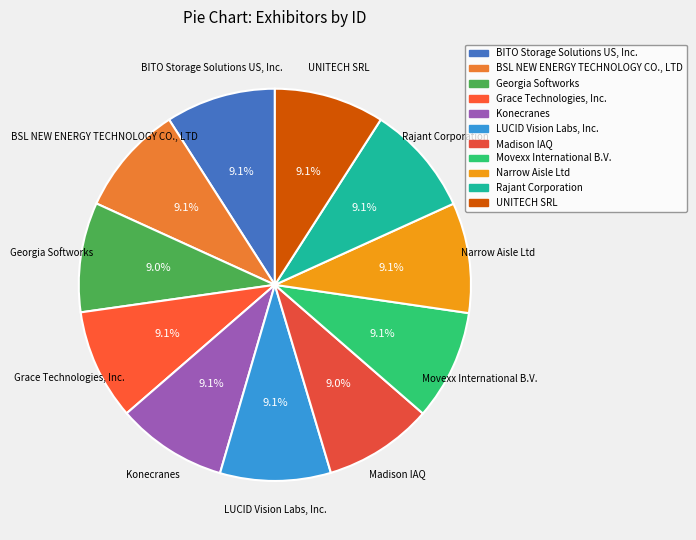

Combined, what portion of the pie is Konecranes and Madison IAQ?

18.1%